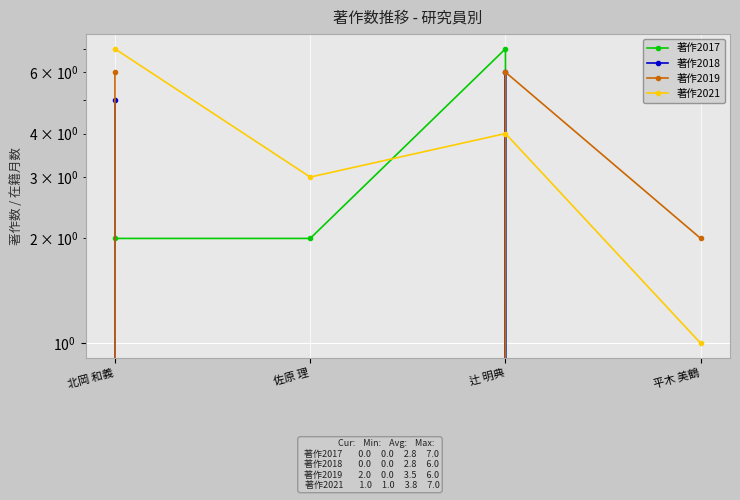

At which label is 著作2021 closest to 4?

辻 明典